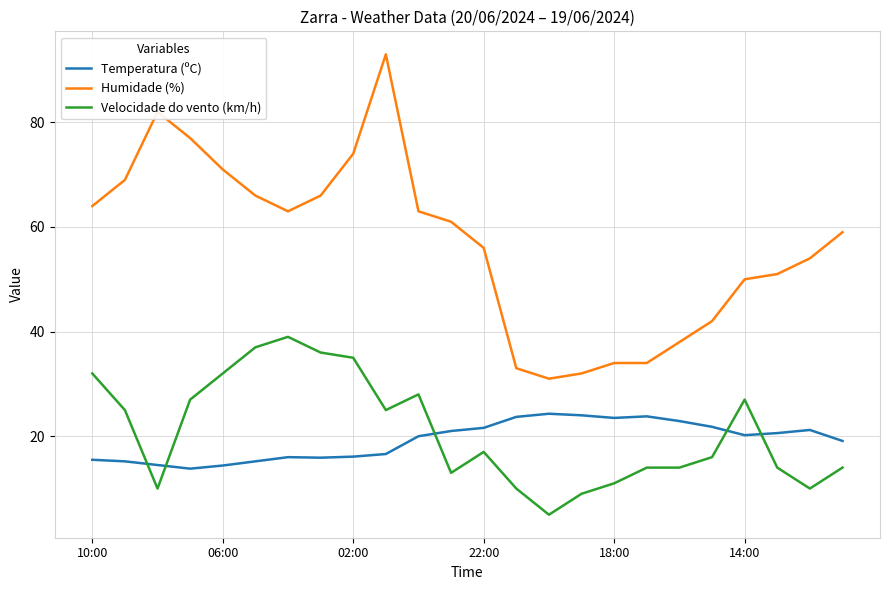

Which series has the largest total across all categories?

Humidade (%)